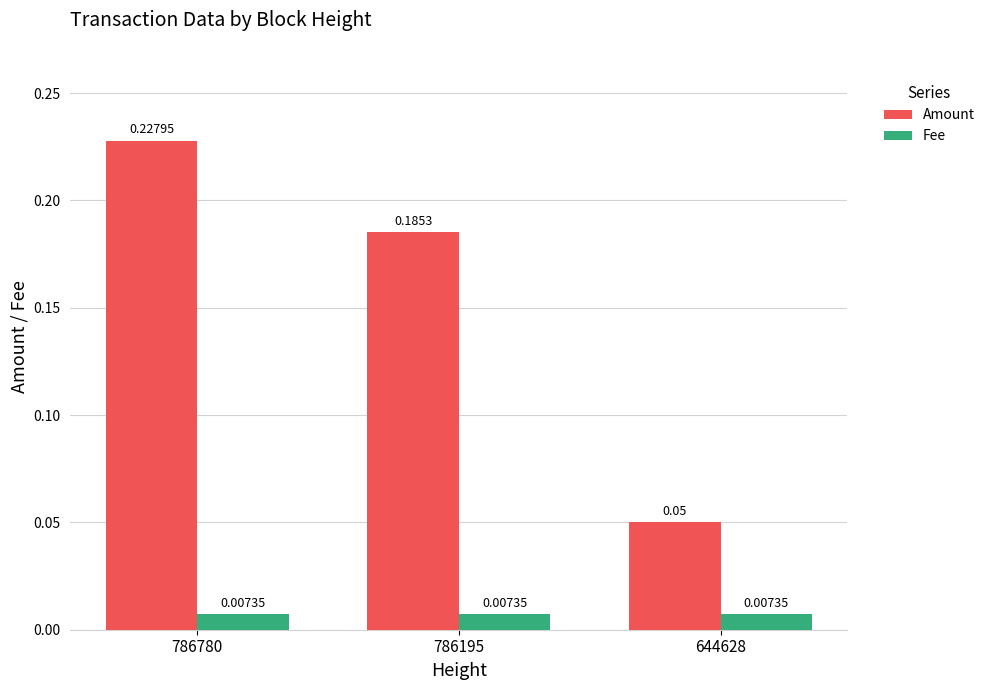

Which series has the largest range (max minus min)?

Amount